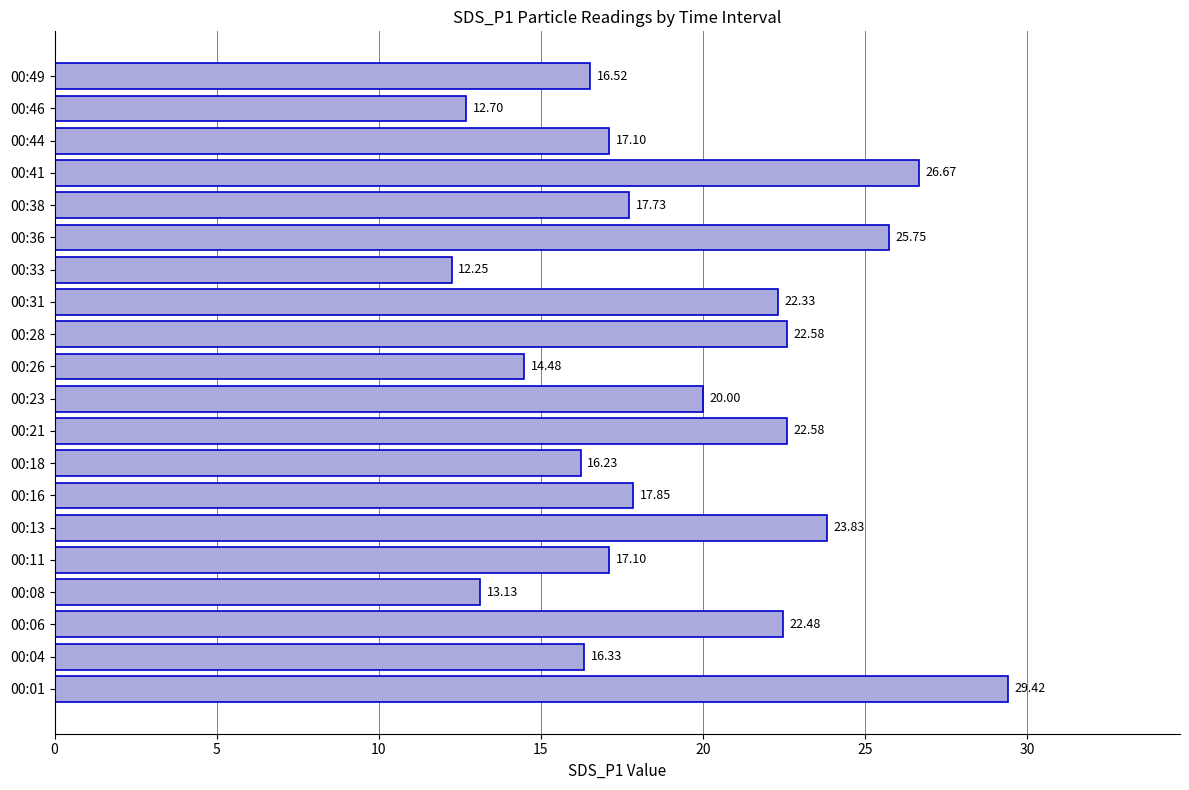

Approximately how many times larger is the value at 00:11 compared to 00:06?

0.8